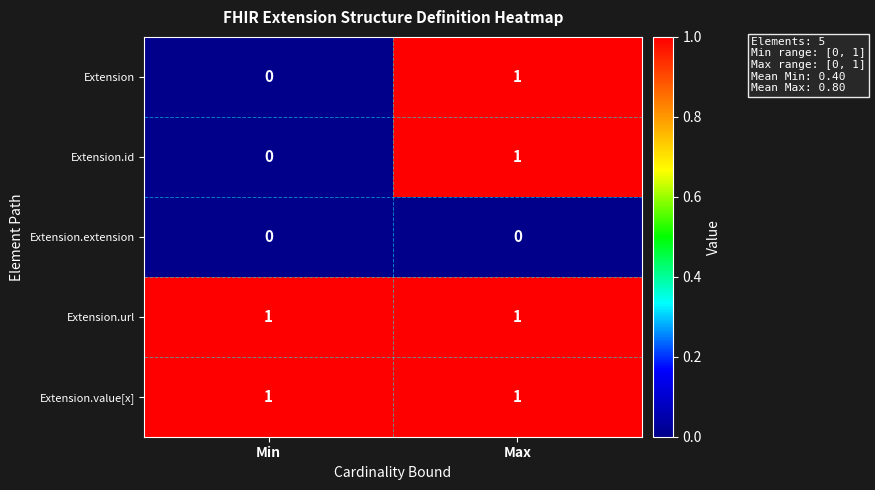

List the labels in order of Extension.id value, smallest first.

Min, Max